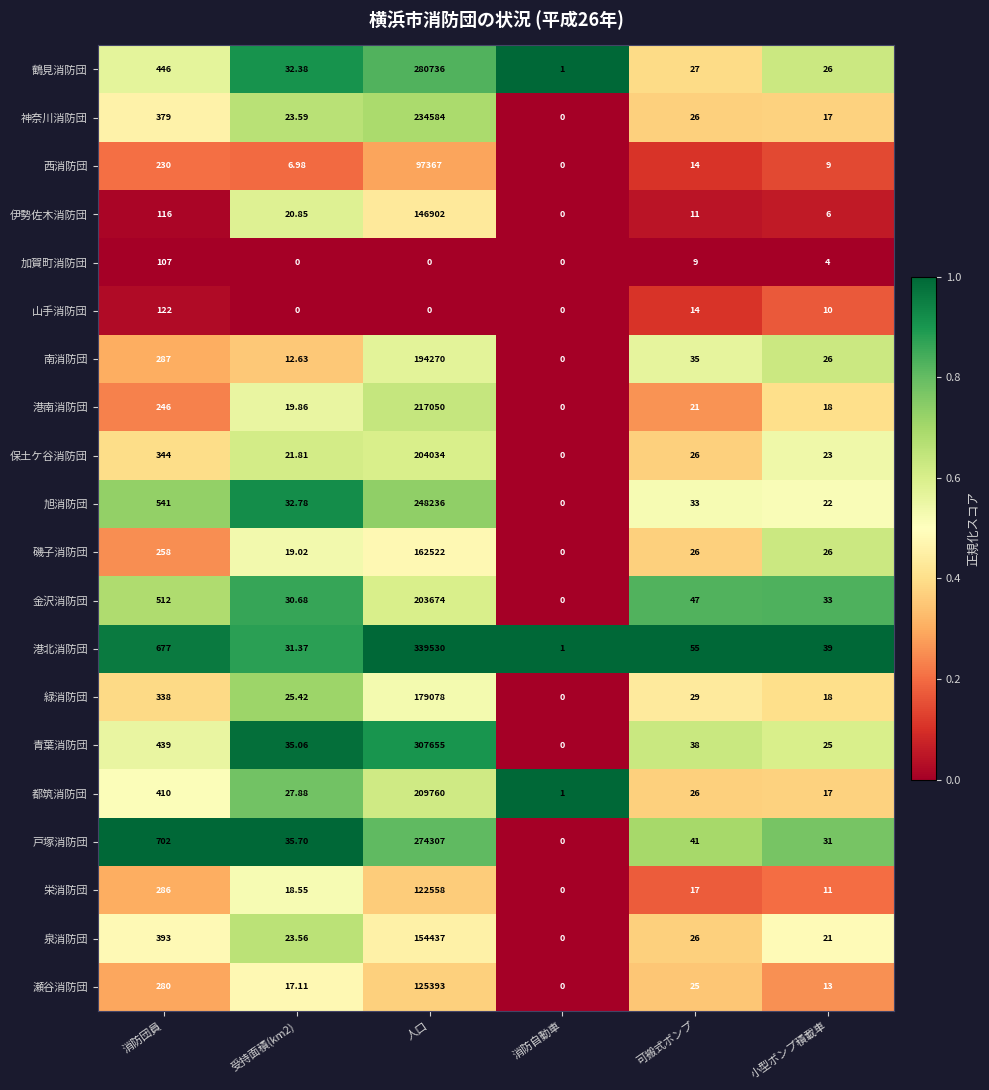

Count the number of categories in the chart.

6